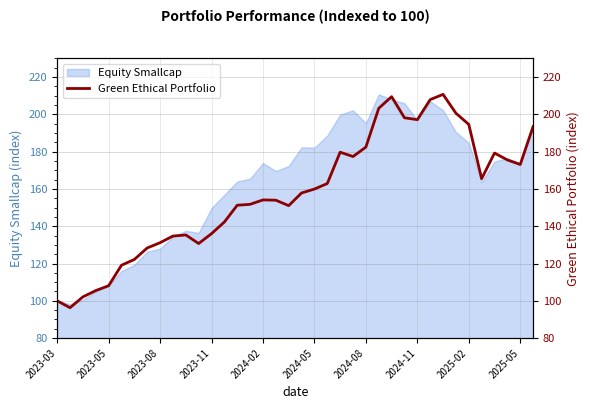

Reading left to right, extract all data points from this chart.

100.0	96.3	102.1	105.5	108.1	119.1	122.2	128.3	131.2	134.7	135.3	130.7	136.0	142.3	151.3	151.8	154.1	154.0	151.0	157.8	159.9	162.9	179.7	177.4	182.4	203.2	209.5	198.2	197.2	207.9	210.7	200.6	194.6	165.5	179.3	175.6	173.1	193.4